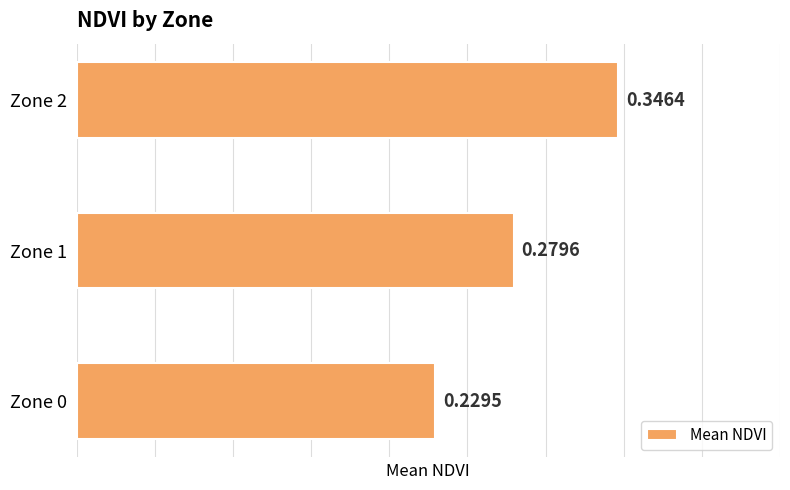

Between Zone 1 and Zone 2, which is larger?

Zone 2